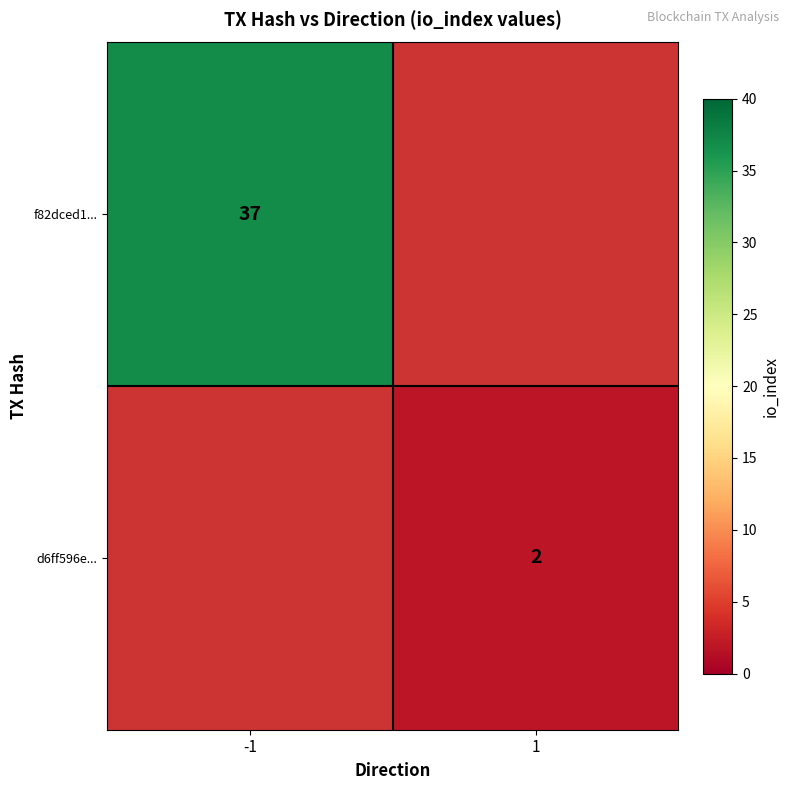

The d6ff596e... series shows 1 at 1. True or false?

False